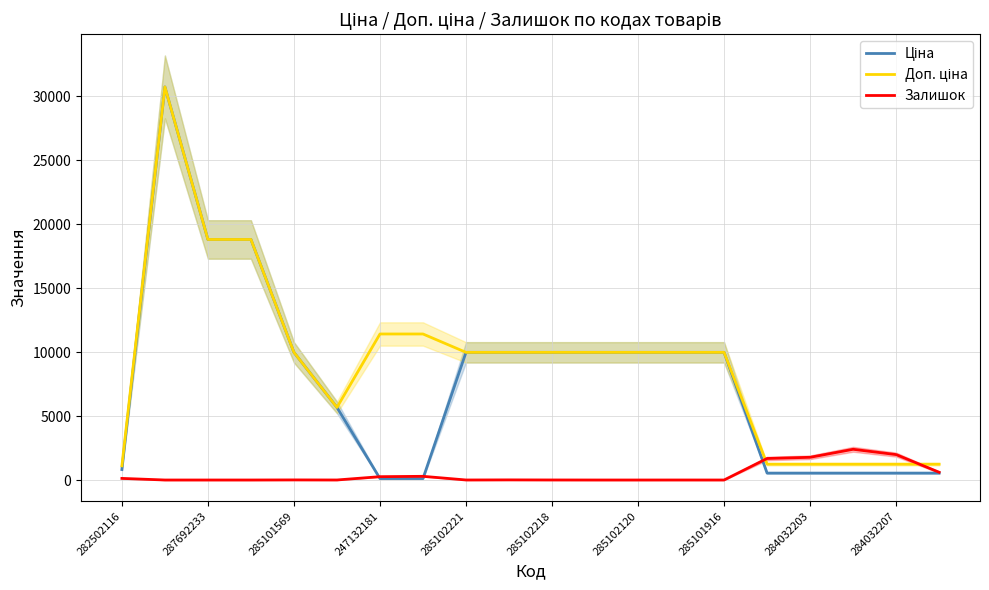

True or false: Ціна has a value of 17061.7 at 285102120.

False